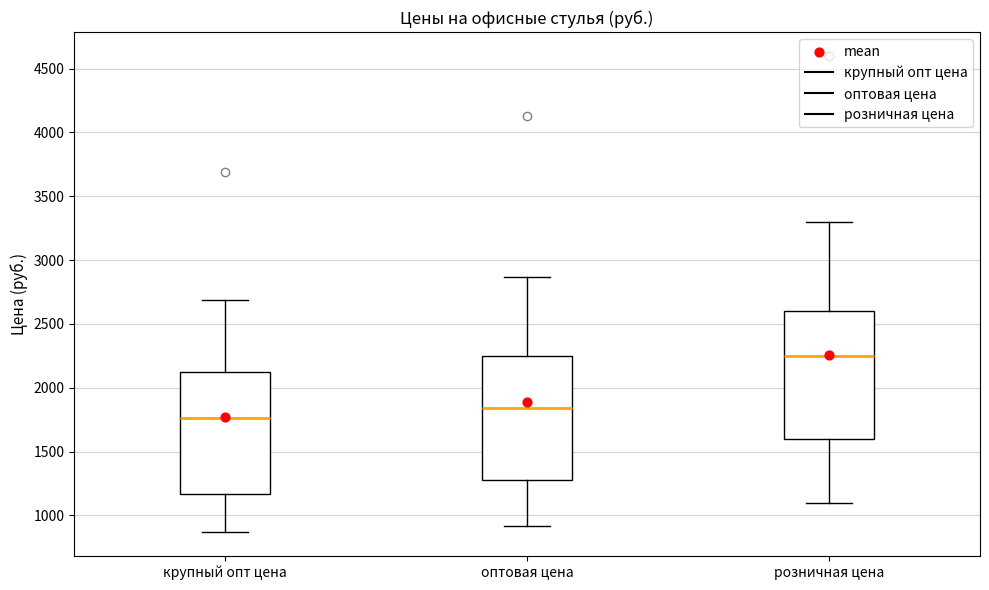

Reading left to right, read every box against the y-axis: the position of its median line, the range the box covers, and the ends of its whiskers. The values are not printed on the chart, so give them approximately, as read against the axis.

крупный опт цена: median 1750, box 1150 to 2100, whiskers 850 to 2700
оптовая цена: median 1850, box 1300 to 2250, whiskers 900 to 2850
розничная цена: median 2250, box 1600 to 2600, whiskers 1100 to 3300